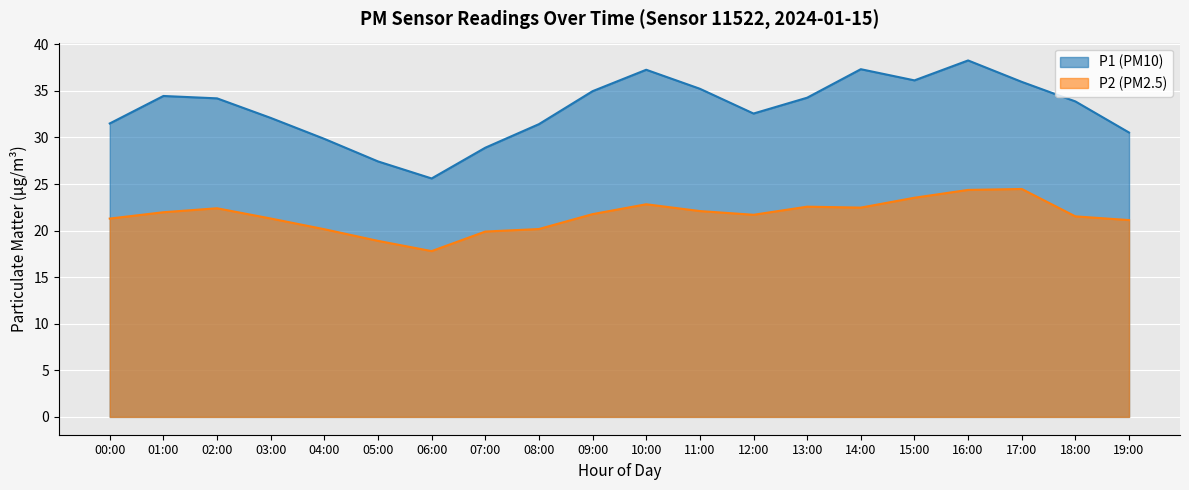

Rank the series by their average value, from highest to lowest.

P1 (PM10), P2 (PM2.5)